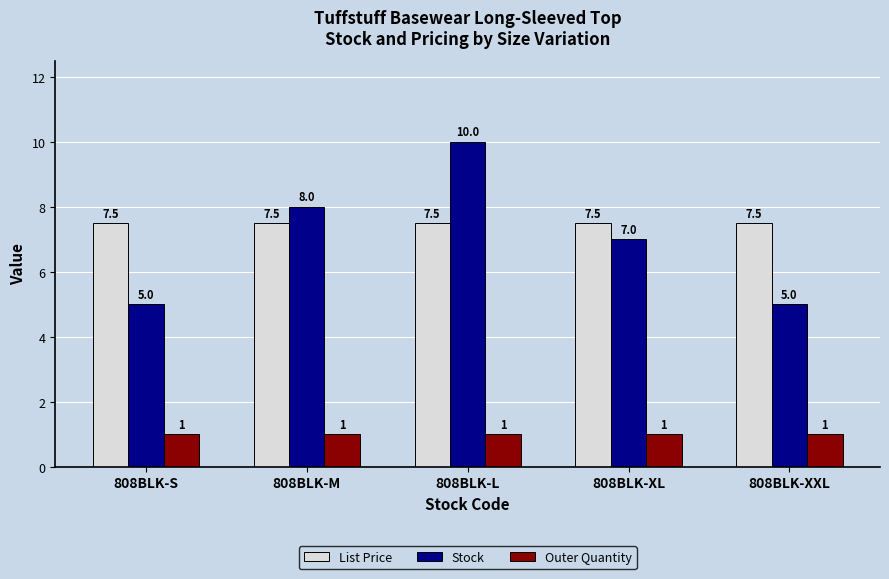

Rank the series at 808BLK-M from lowest to highest value.

Outer Quantity, List Price, Stock